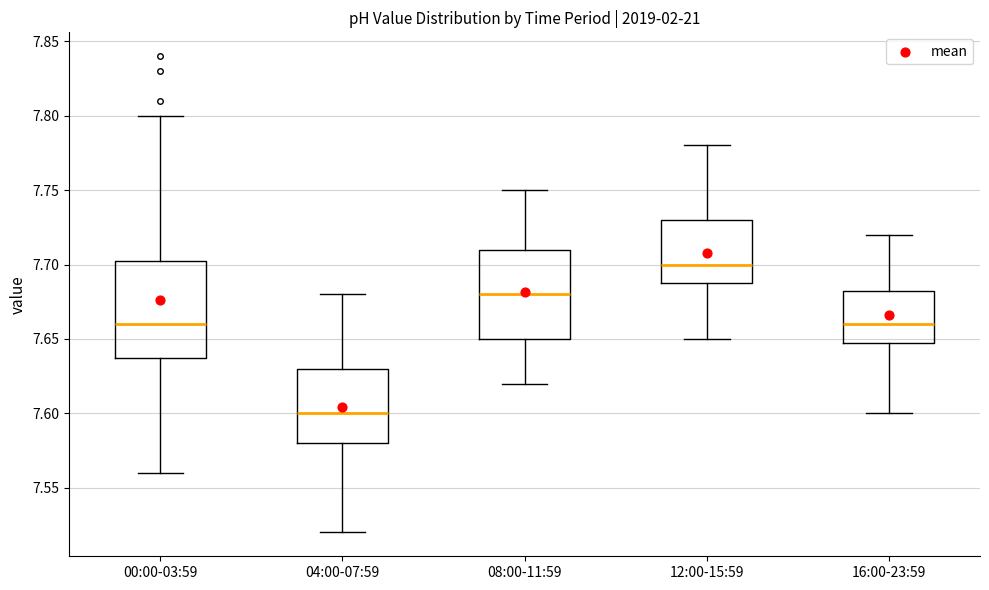

Reading left to right, read every box against the y-axis: the position of its median line, the range the box covers, and the ends of its whiskers. The values are not printed on the chart, so give them approximately, as read against the axis.

00:00-03:59: median 7.660, box 7.640 to 7.705, whiskers 7.560 to 7.800
04:00-07:59: median 7.600, box 7.580 to 7.630, whiskers 7.520 to 7.680
08:00-11:59: median 7.680, box 7.650 to 7.710, whiskers 7.620 to 7.750
12:00-15:59: median 7.700, box 7.690 to 7.730, whiskers 7.650 to 7.780
16:00-23:59: median 7.660, box 7.650 to 7.685, whiskers 7.600 to 7.720